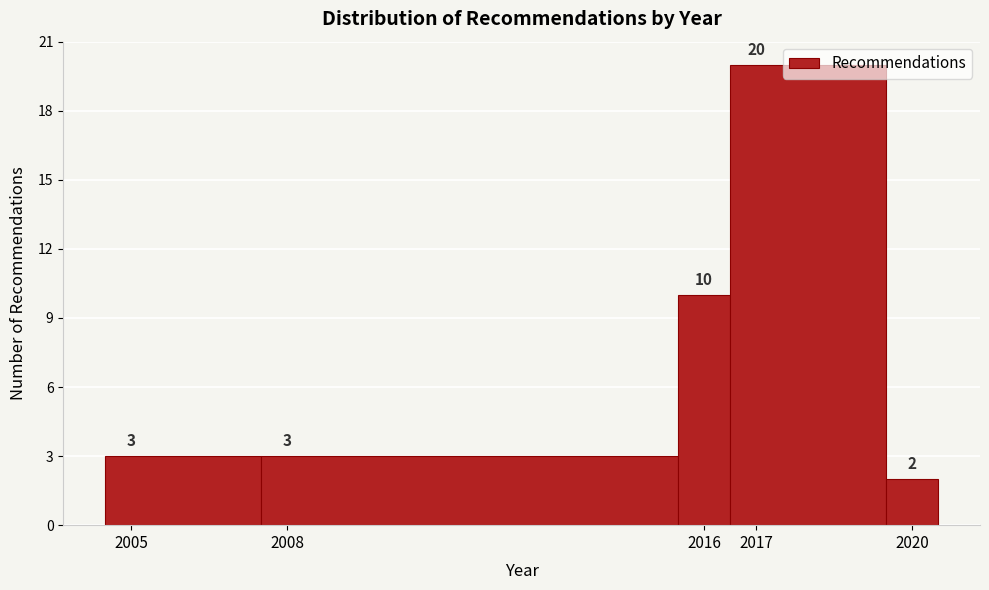

Over which range of the x-axis is the bar tallest?

2016.5 to 2019.5